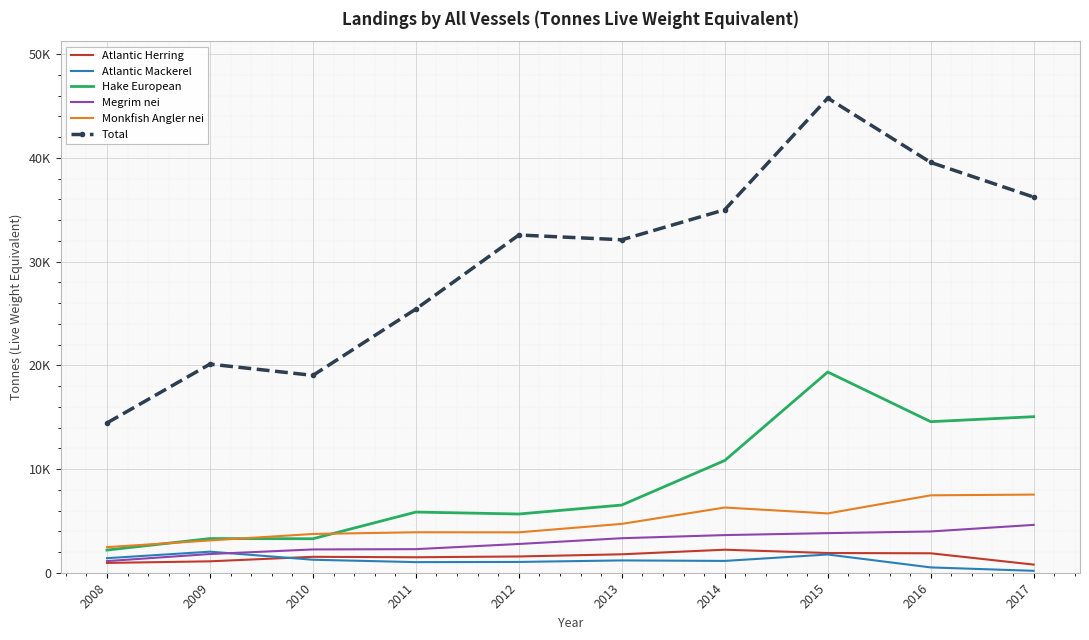

What are all the series names shown in the legend?

Atlantic Herring, Atlantic Mackerel, Hake European, Megrim nei, Monkfish Angler nei, Total